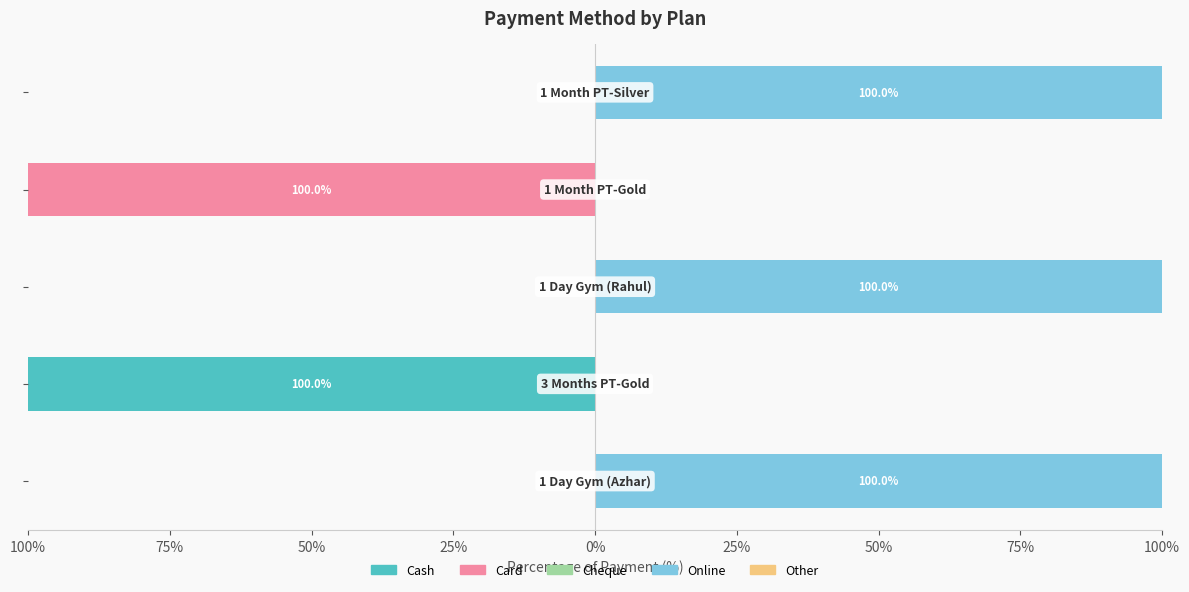

What is the sum of all Online values?

300.0